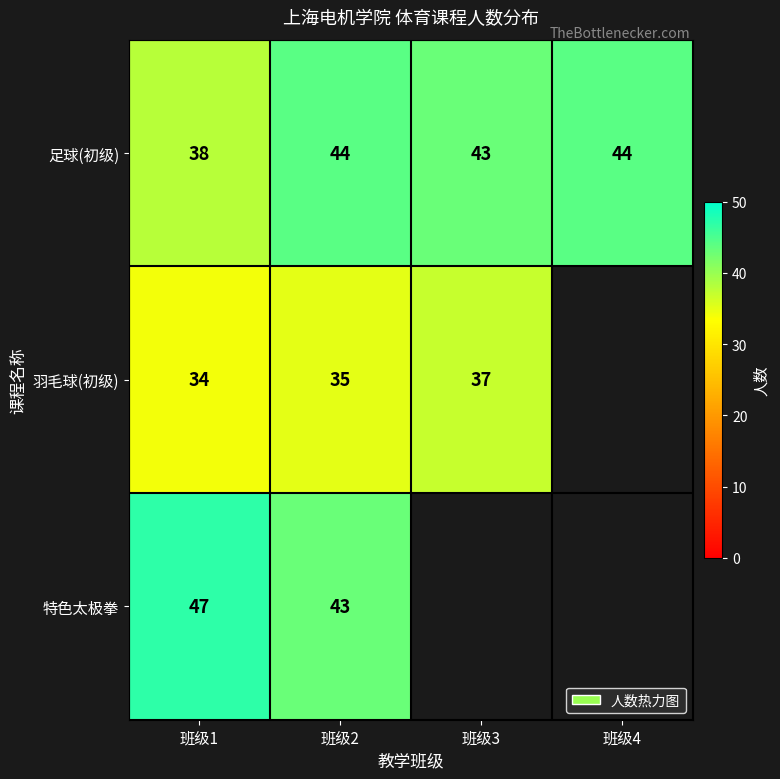

The value of 足球(初级) at 班级1 is 38. True or false?

True